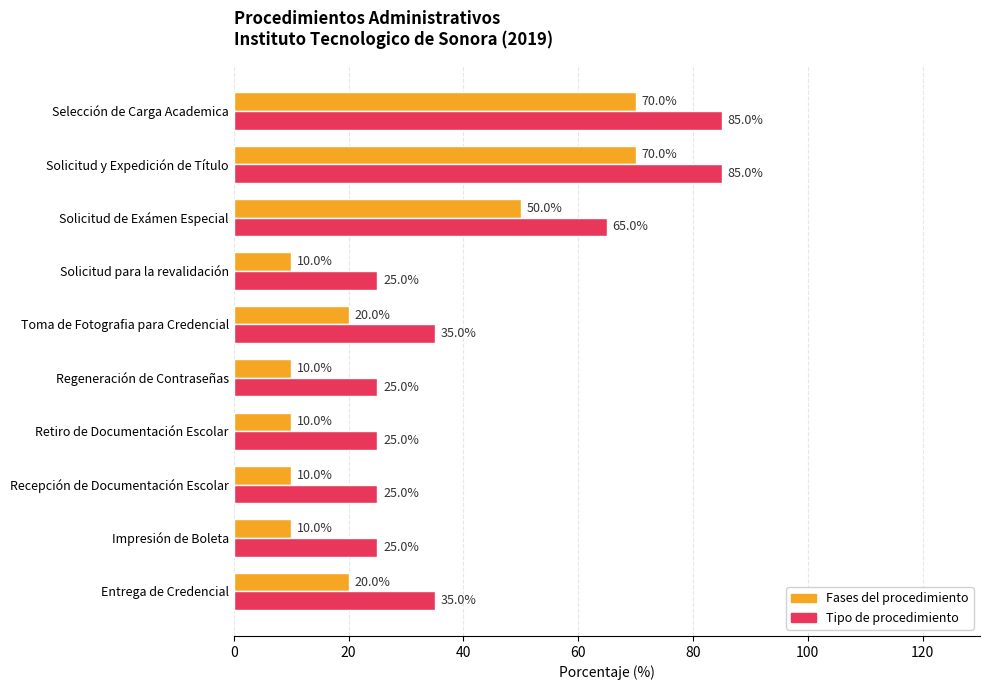

List the series in order of their peak value, highest first.

Tipo de procedimiento, Fases del procedimiento